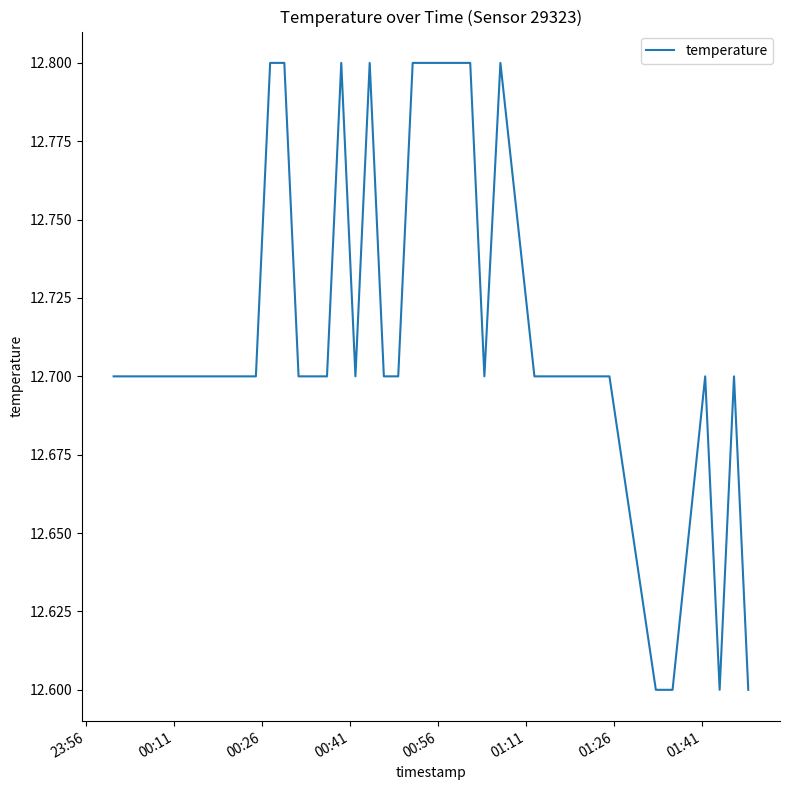

What is the minimum value shown in the chart?

12.6